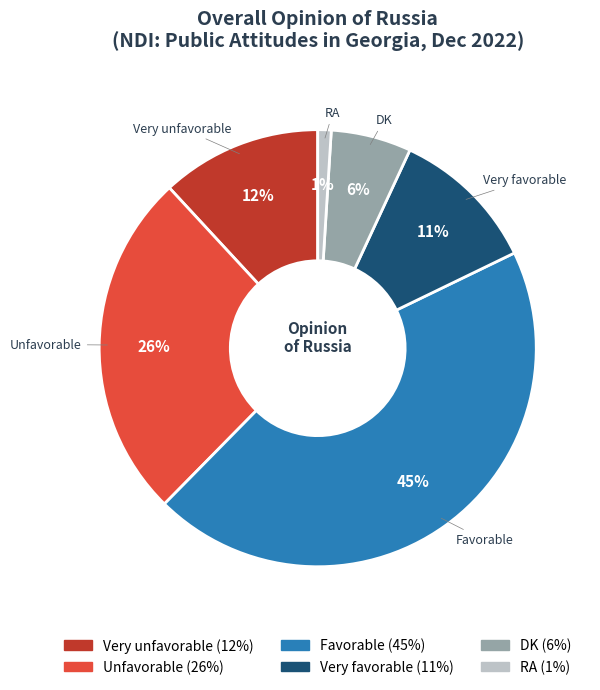

To the nearest percent, what is the average slice percentage?

17%